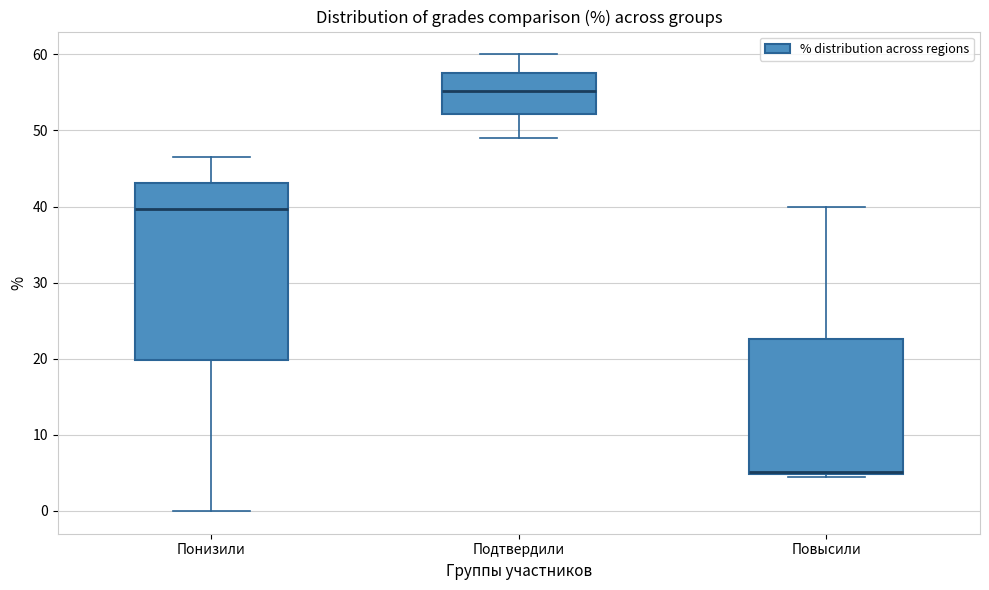

Reading left to right, transcribe this box plot: for each box, give where its median line is, the range the box spans, and where its two whiskers end, as read against the y-axis. The values are not printed on the chart, so give them approximately, as read against the axis.

Понизили: median 40, box 20 to 43, whiskers 0 to 47
Подтвердили: median 55, box 52 to 58, whiskers 49 to 60
Повысили: median 5 (just above the box's lower edge), box 5 to 23, whiskers 4 to 40